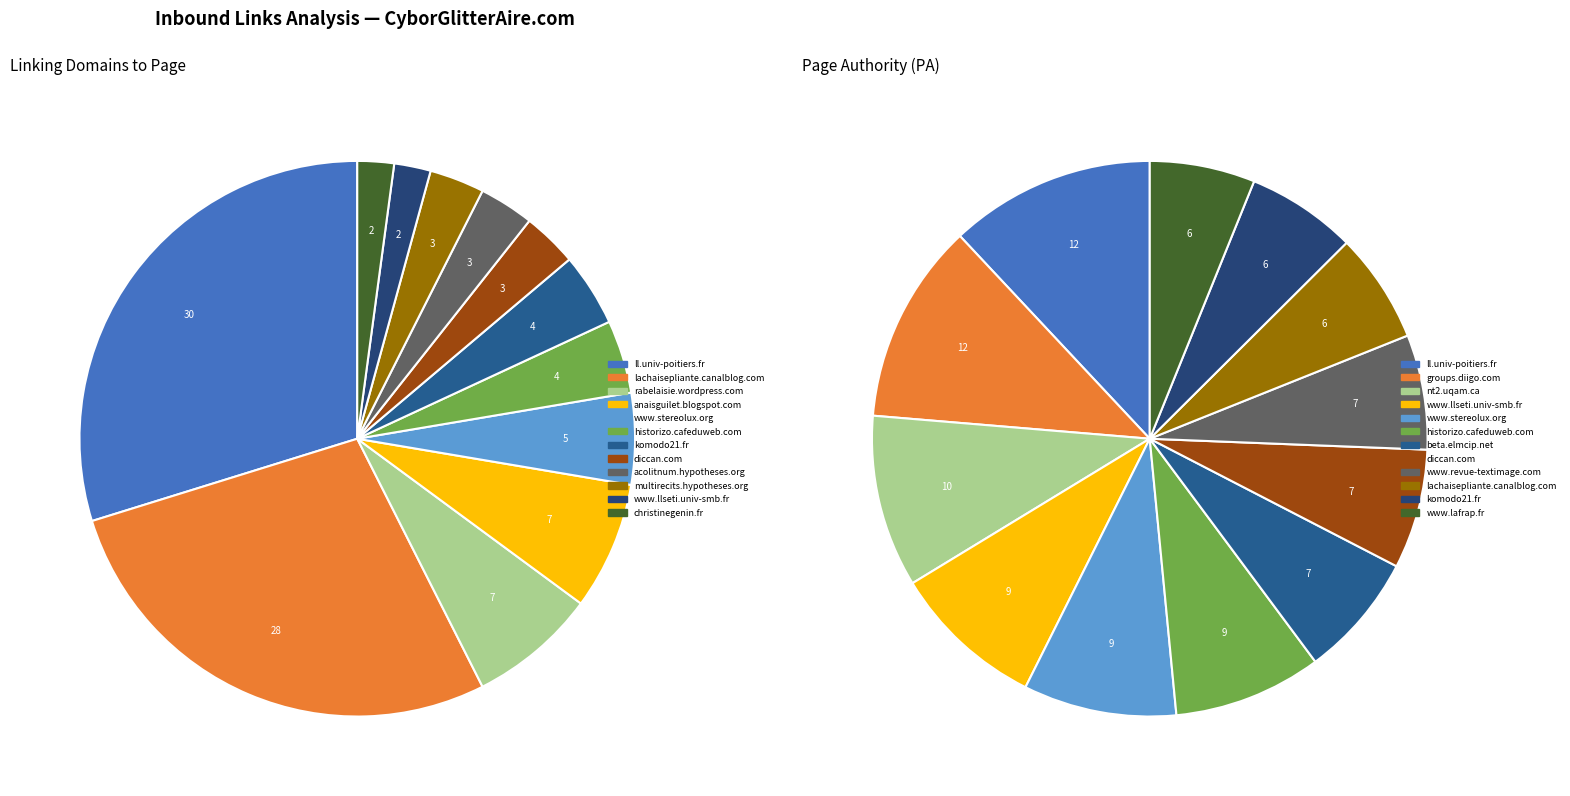

To the nearest percent, what is the difference between the largest and smallest slice percentages?

29%